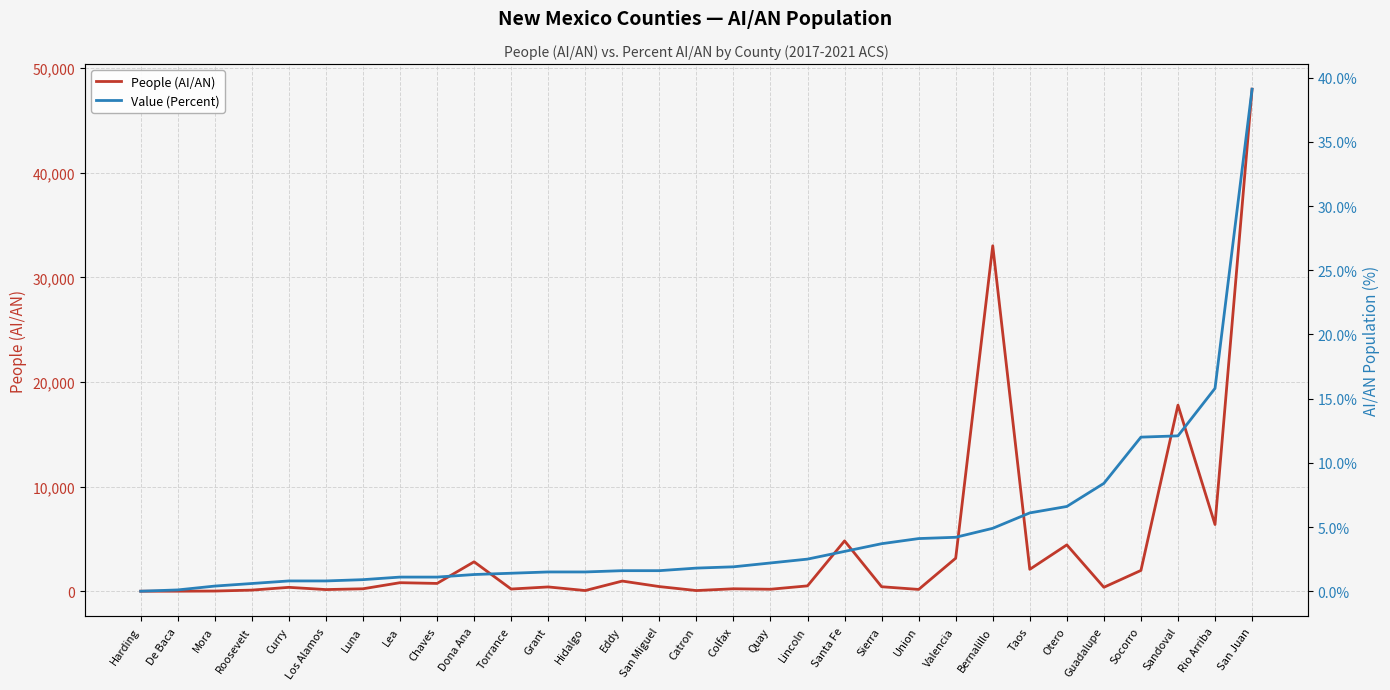

At Rio Arriba, list the series in order from largest to smallest.

People (AI/AN), Value (Percent)